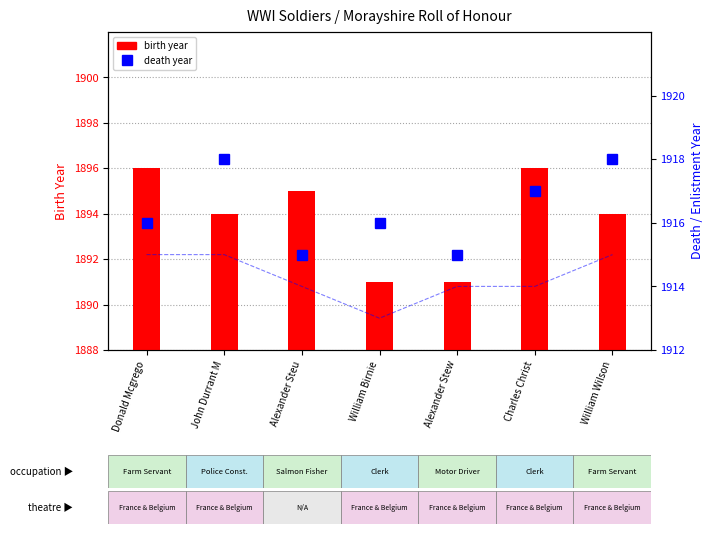

Reading left to right, list all the values displayed in this chart.

birth year: Donald Mcgrego=1896	John Durrant M=1894	Alexander Steu=1895	William Birnie=1891	Alexander Stew=1891	Charles Christ=1896	William Wilson=1894
death year: Donald Mcgrego=1916	John Durrant M=1918	Alexander Steu=1915	William Birnie=1916	Alexander Stew=1915	Charles Christ=1917	William Wilson=1918
enlistment year: Donald Mcgrego=1915	John Durrant M=1915	Alexander Steu=1914	William Birnie=1913	Alexander Stew=1914	Charles Christ=1914	William Wilson=1915